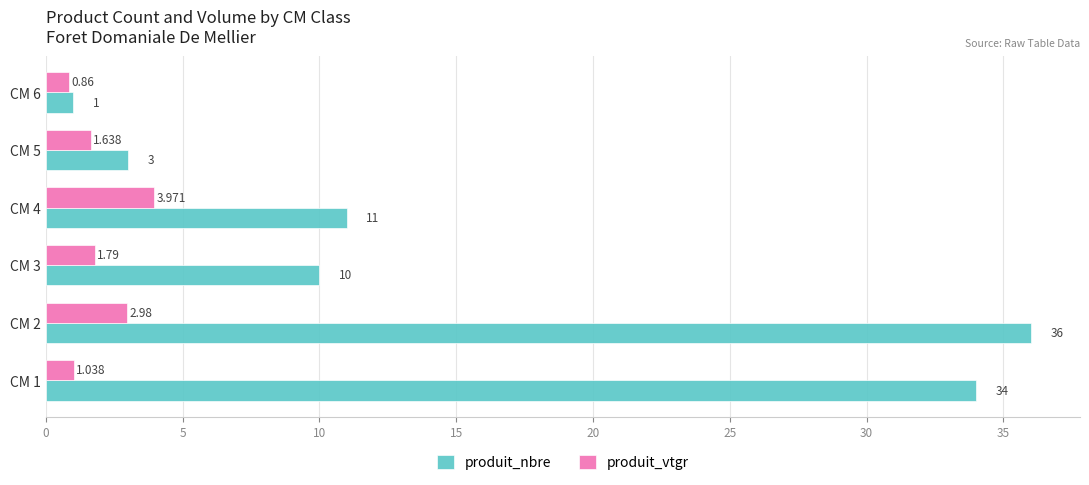

Which series has the largest total across all categories?

produit_nbre